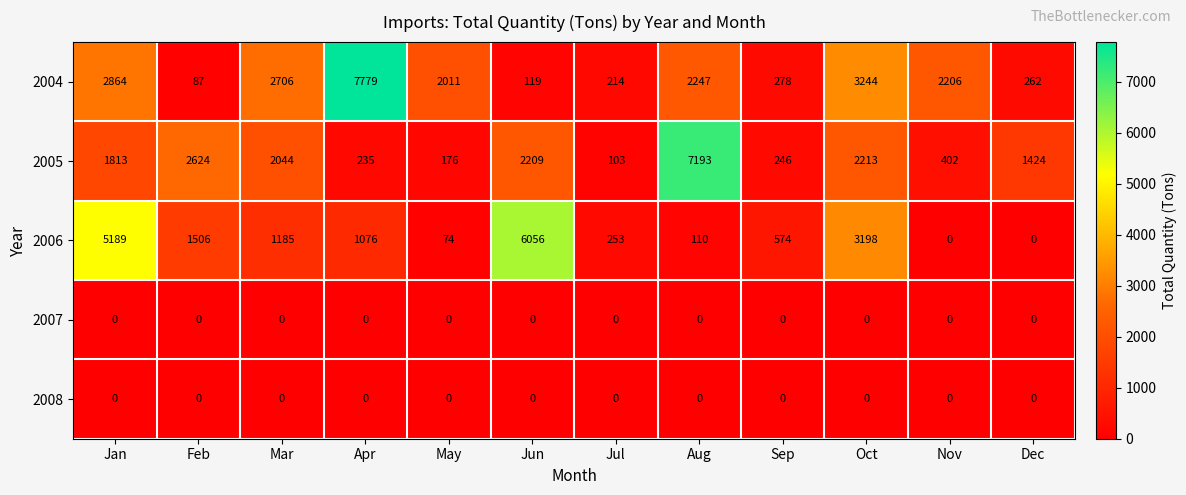

What is the greatest value displayed?

7779